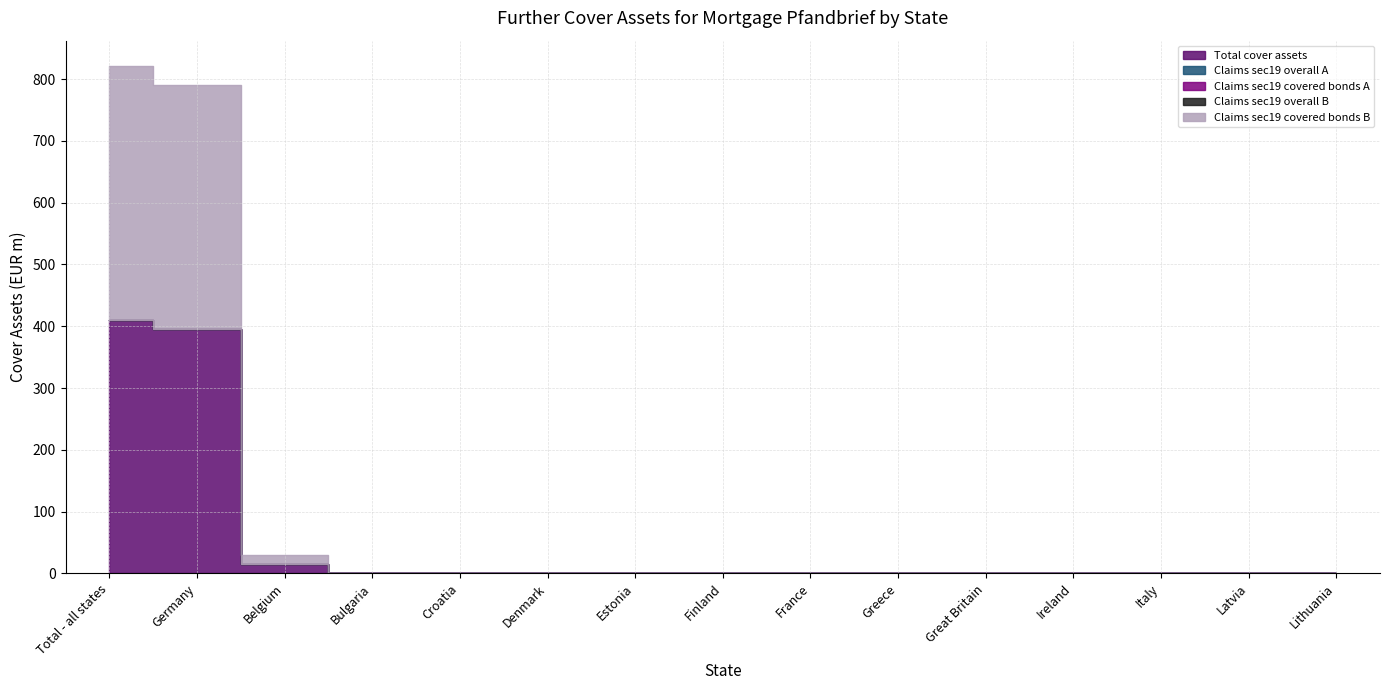

At which label is Claims sec19 overall B closest to 0?

Total - all states